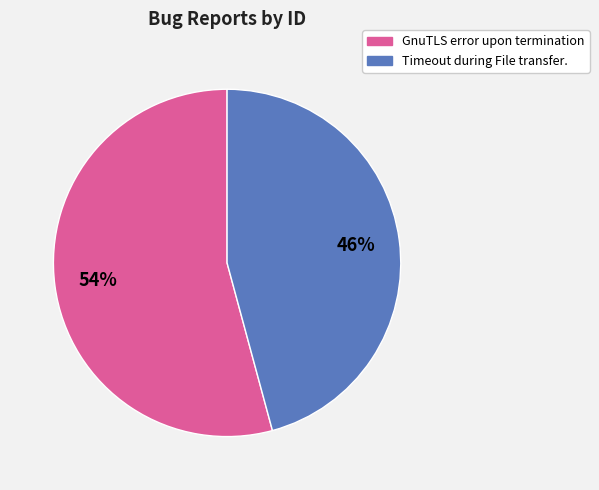

What is the smallest slice in the pie chart?

Timeout during File transfer.